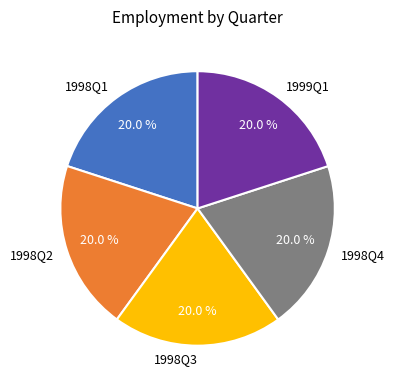

What portion of the pie excludes 1998Q2?

80.0%